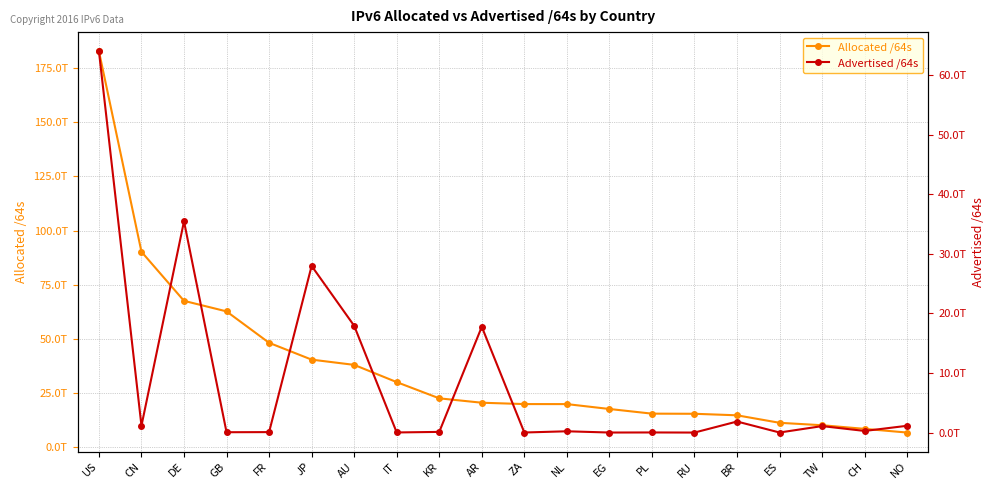

What is the label of the 19th point from the right?

CN